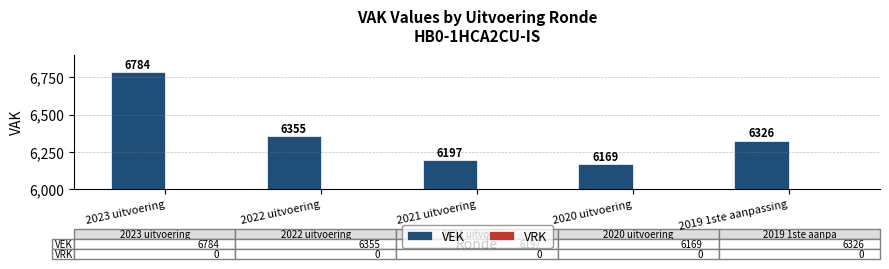

List the labels in order of value, smallest first.

2020 uitvoering, 2021 uitvoering, 2019 1ste aanpassing, 2022 uitvoering, 2023 uitvoering